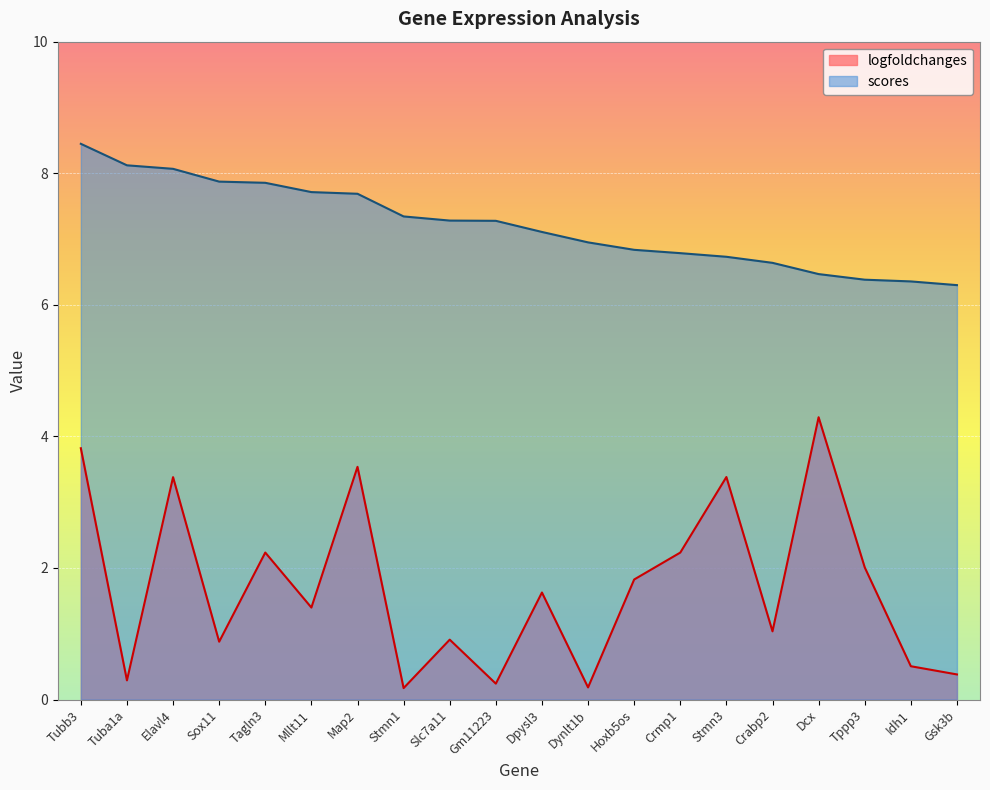

At which category does the chart reach its minimum across all series?

Stmn1